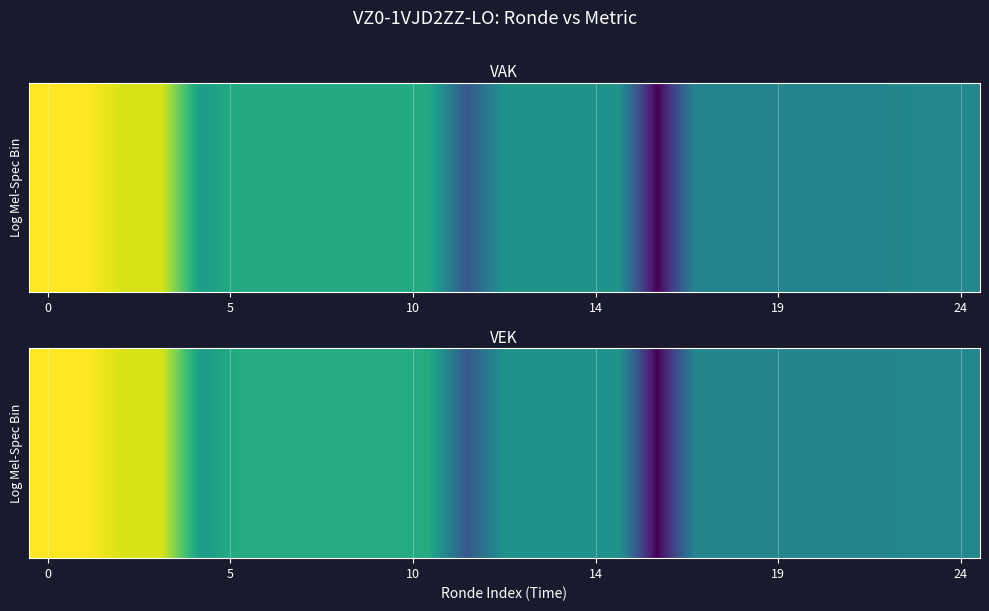

Reading left to right, what are all the values shown in this chart?

5014	5014	4928	4928	4372	4464	4464	4464	4464	4464	4464	3979	4320	4320	4320	4320	3585	4236	4236	4236	4236	4236	4236	4253	4253